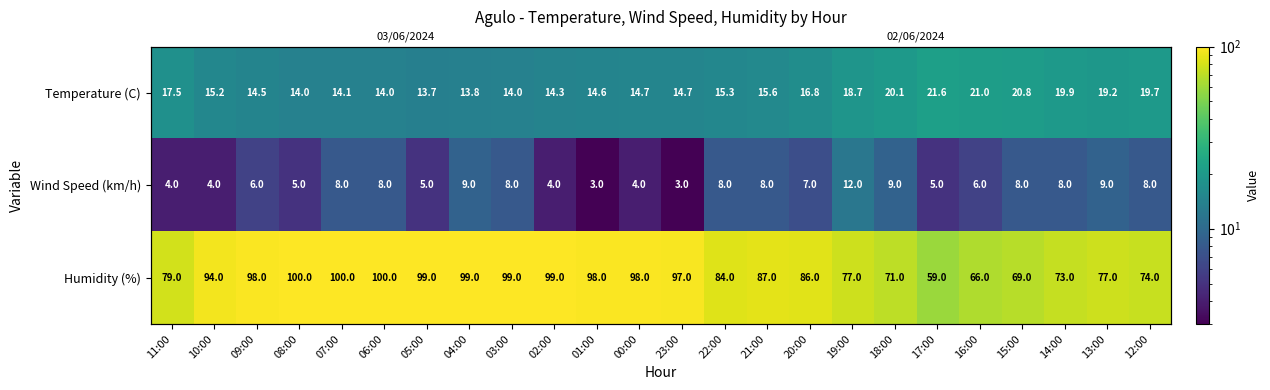

At which label is Temperature (C) closest to 17?

20:00